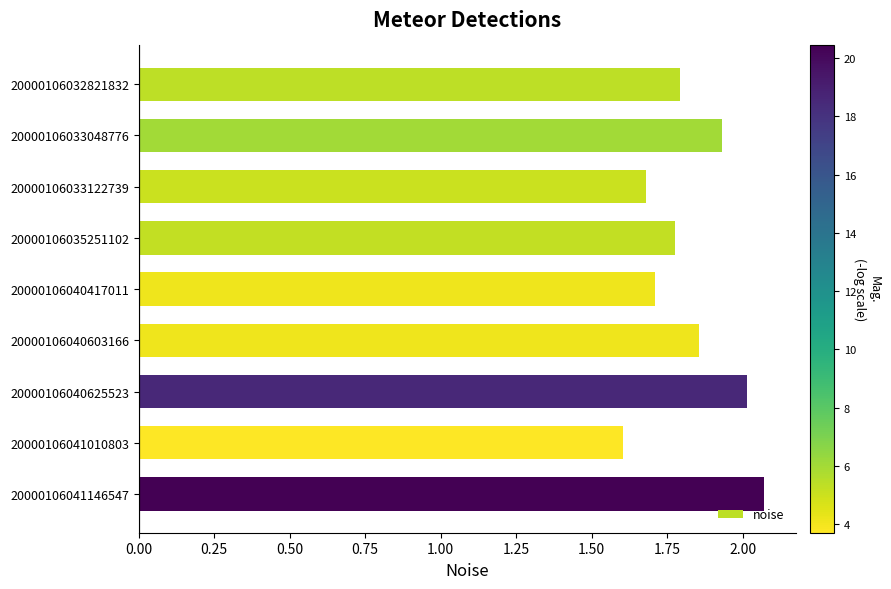

What is the sum of all values?

16.4